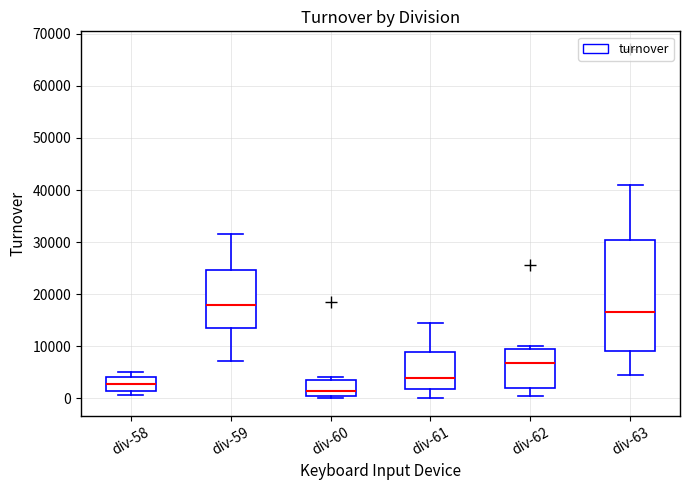

Where is the lower edge of the box for div-60 on the y-axis? The values are not printed on the chart, so give them approximately, as read against the axis.

0